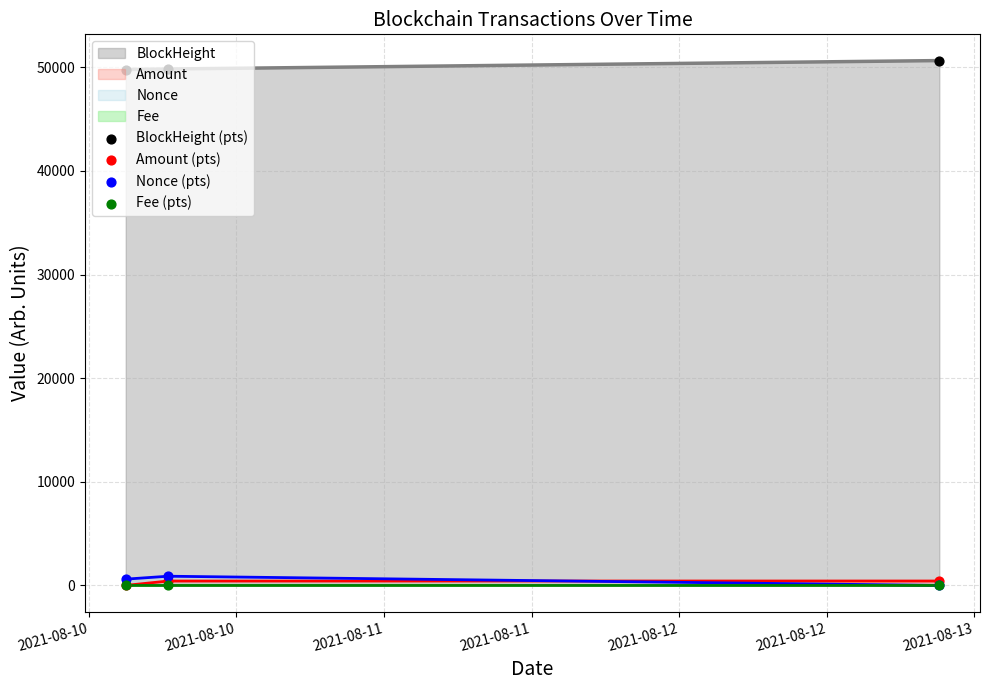

Which series has the largest total across all categories?

BlockHeight